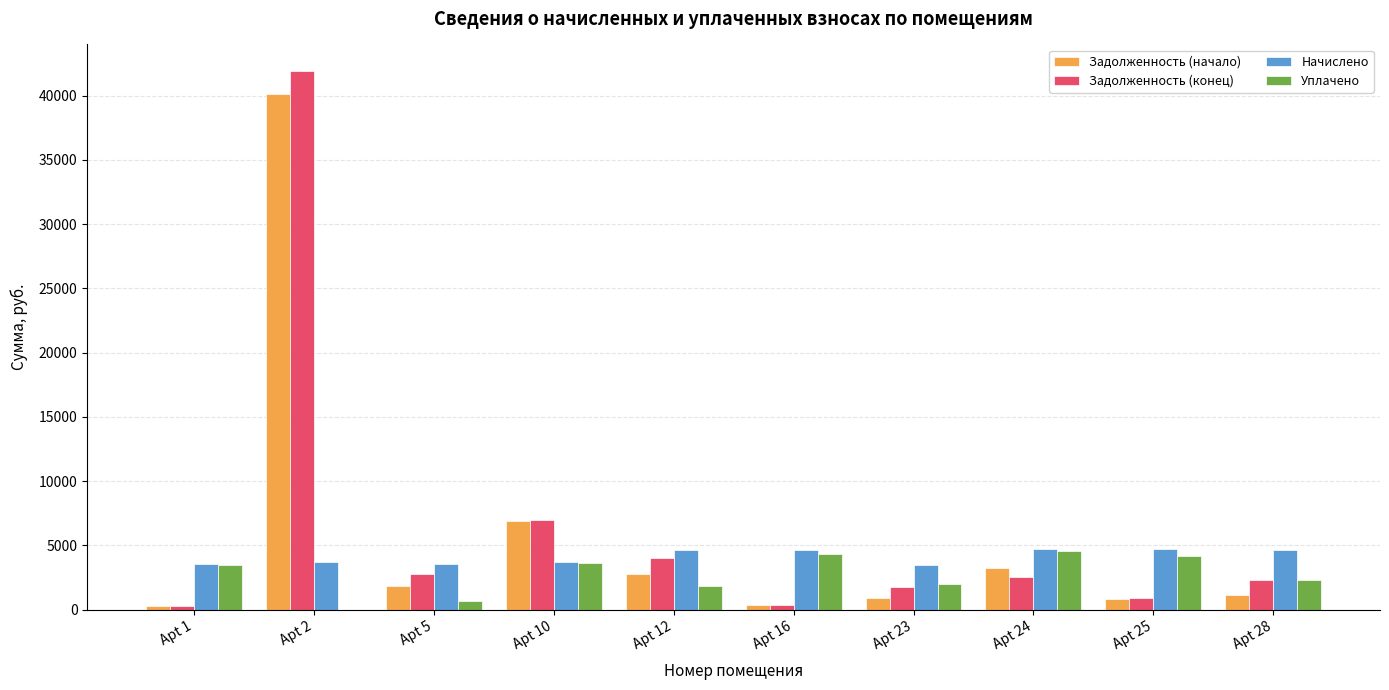

At which label is Задолженность (конец) closest to 21086?

Apt 10